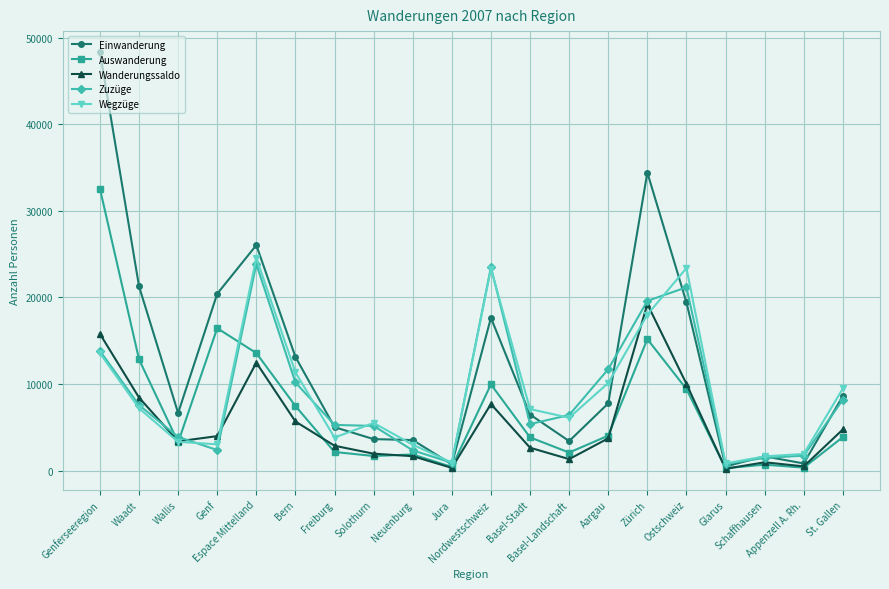

Count the number of data series in this chart.

5